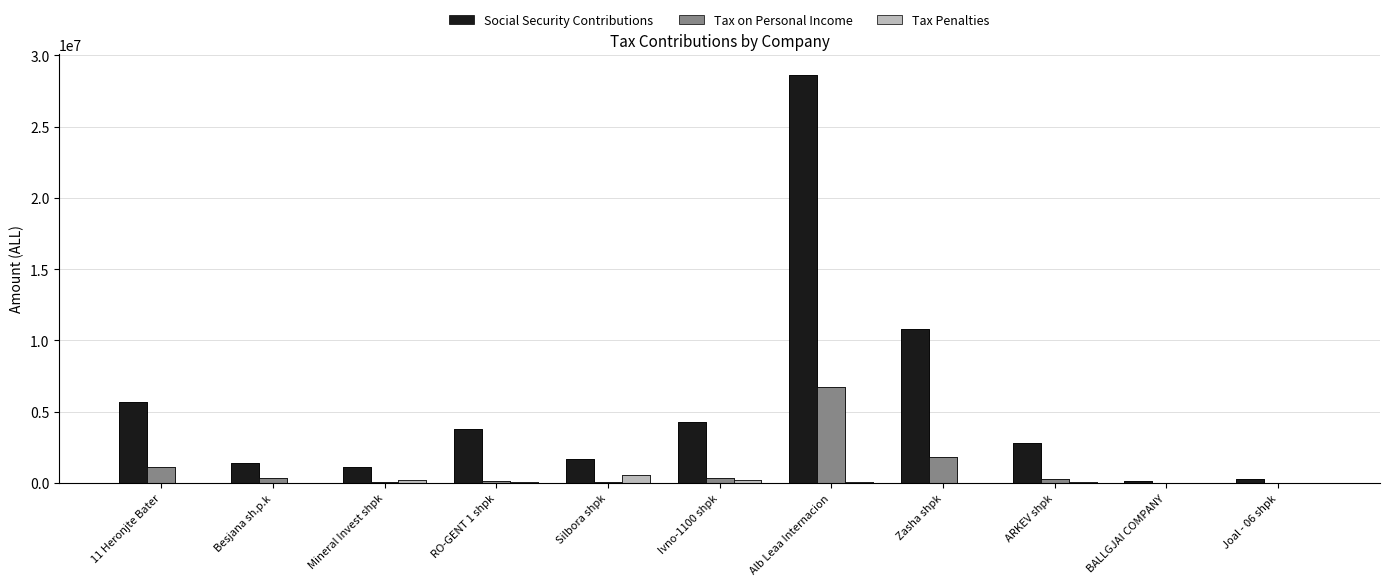

The Social Security Contributions series shows 464520 at Mineral Invest shpk. True or false?

False